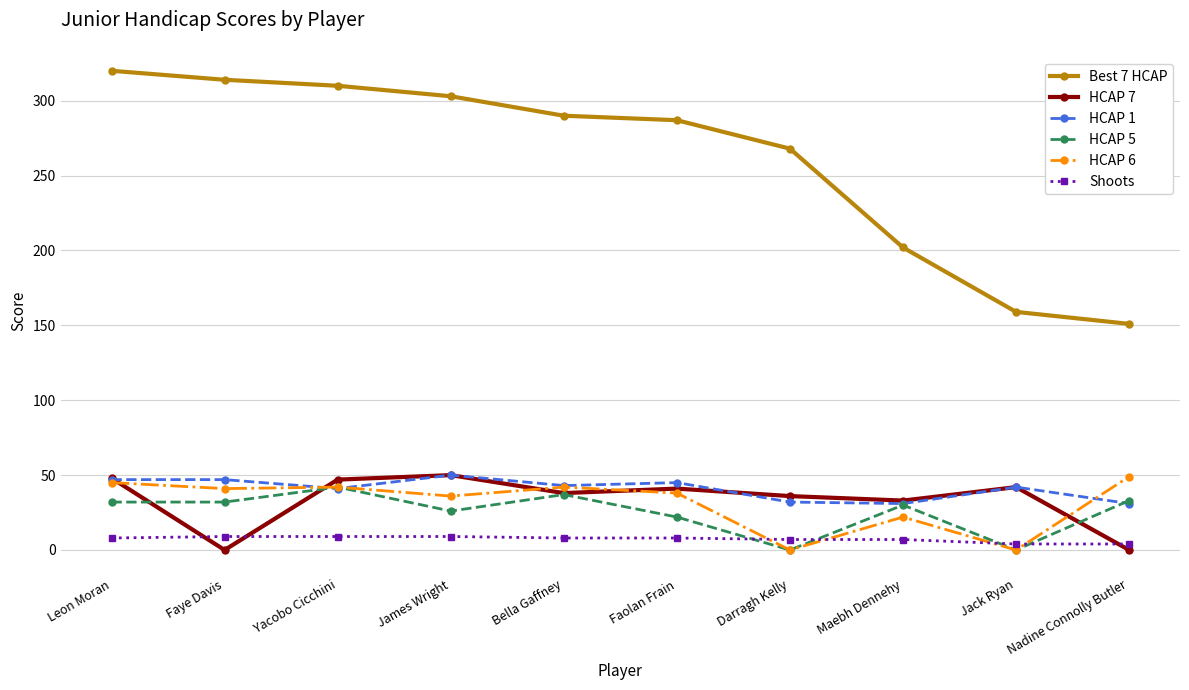

Which series has the widest spread of values?

Best 7 HCAP